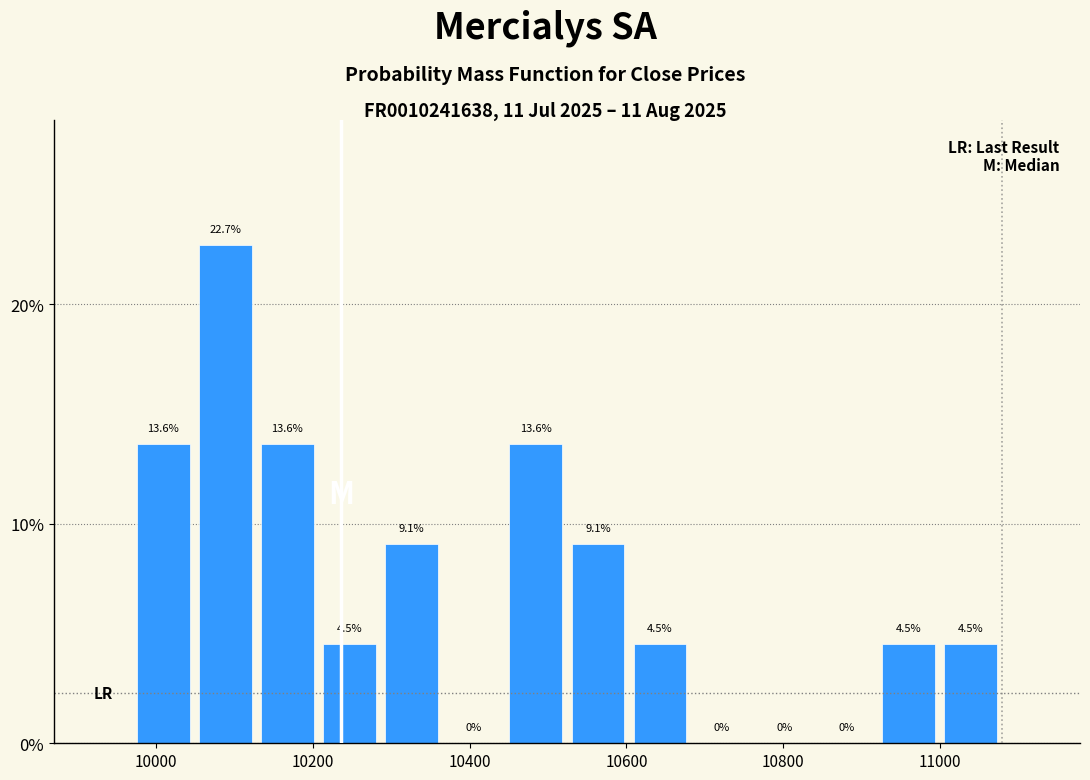

Around what value on the x-axis is the tallest bar? Give the approximate position of its centre, as read against the axis.

10080